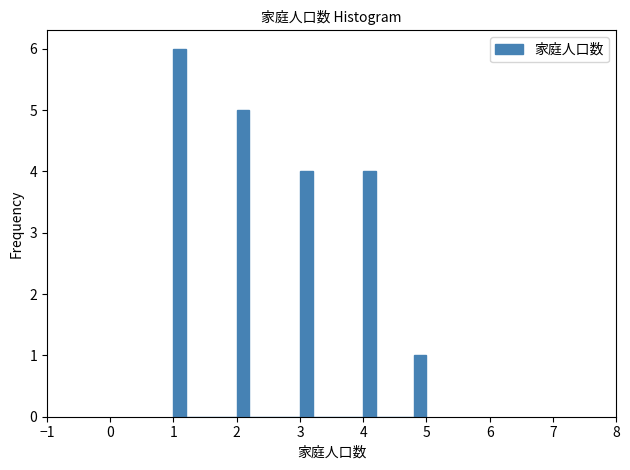

Read against the x-axis, roughly where is the centre of the tallest bar?

1.1